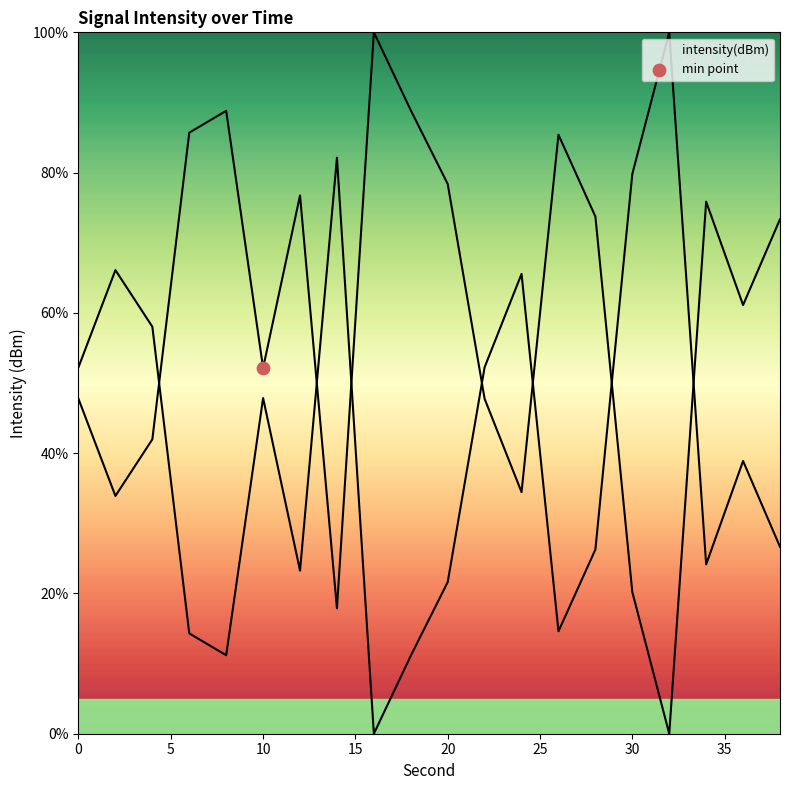

What is the change in value from 10 to 32?

-52.1